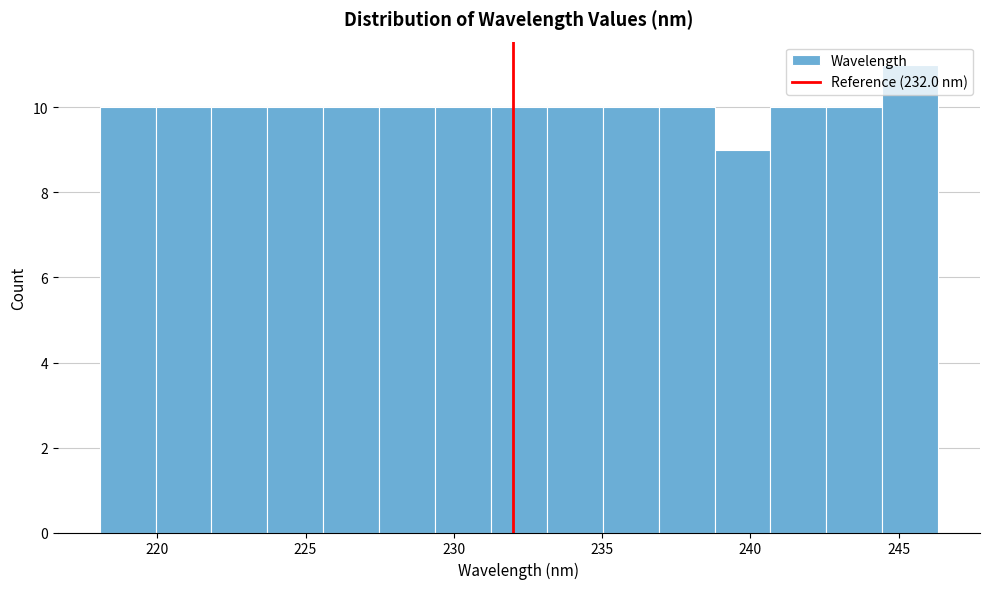

Around what value on the x-axis is the tallest bar? Give the approximate position of its centre, as read against the axis.

245.5